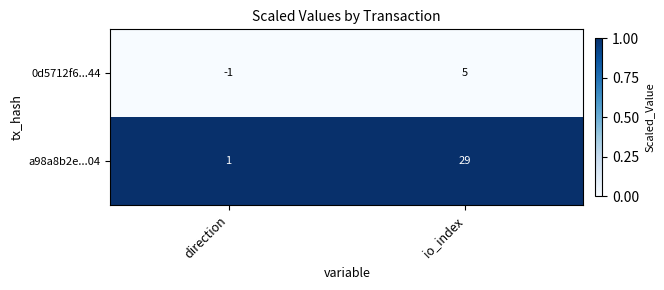

List the series in order of their overall mean, highest first.

a98a8b2e...04, 0d5712f6...44